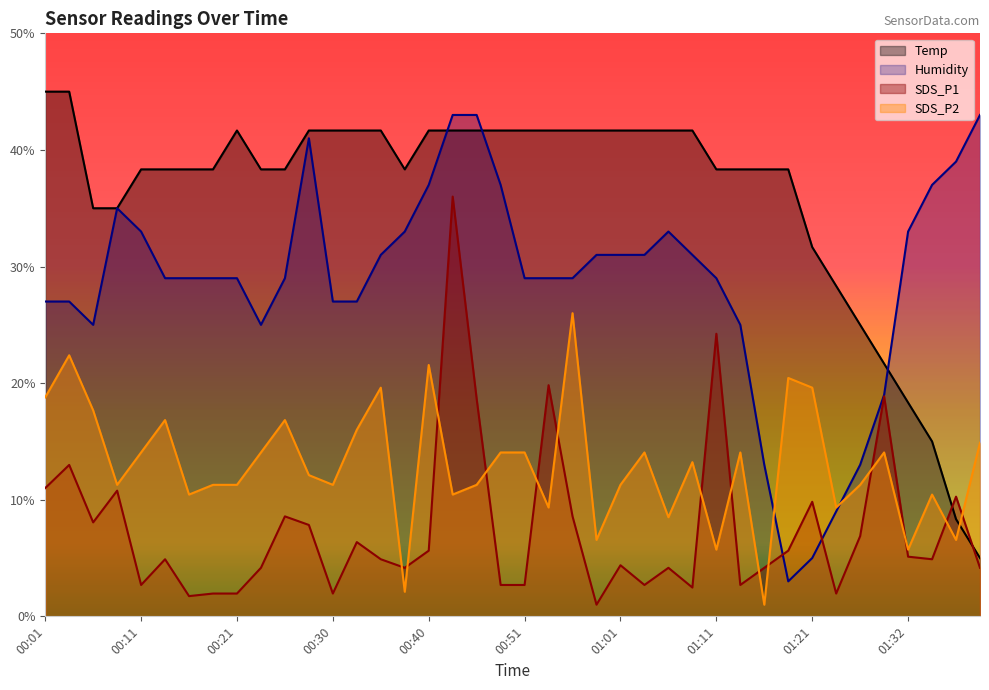

Reading left to right, what are all the values shown in this chart?

Temp: 00:01=45.0	00:04=45.0	00:06=35.0	00:08=35.0	00:11=38.3	00:13=38.3	00:16=38.3	00:18=38.3	00:21=41.7	00:23=38.3	00:26=38.3	00:28=41.7	00:30=41.7	00:33=41.7	00:35=41.7	00:38=38.3	00:40=41.7	00:43=41.7	00:45=41.7	00:48=41.7	00:51=41.7	00:53=41.7	00:56=41.7	00:58=41.7	01:01=41.7	01:03=41.7	01:06=41.7	01:08=41.7	01:11=38.3	01:13=38.3	01:16=38.3	01:18=38.3	01:21=31.7	01:24=28.3	01:26=25.0	01:29=21.7	01:32=18.3	01:35=15.0	01:37=8.3	01:40=5.0
Humidity: 00:01=27.0	00:04=27.0	00:06=25.0	00:08=35.0	00:11=33.0	00:13=29.0	00:16=29.0	00:18=29.0	00:21=29.0	00:23=25.0	00:26=29.0	00:28=41.0	00:30=27.0	00:33=27.0	00:35=31.0	00:38=33.0	00:40=37.0	00:43=43.0	00:45=43.0	00:48=37.0	00:51=29.0	00:53=29.0	00:56=29.0	00:58=31.0	01:01=31.0	01:03=31.0	01:06=33.0	01:08=31.0	01:11=29.0	01:13=25.0	01:16=13.0	01:18=3.0	01:21=5.0	01:24=9.0	01:26=13.0	01:29=19.0	01:32=33.0	01:35=37.0	01:37=39.0	01:40=43.0
SDS_P1: 00:01=11.0	00:04=13.0	00:06=8.1	00:08=10.8	00:11=2.7	00:13=4.9	00:16=1.7	00:18=2.0	00:21=2.0	00:23=4.2	00:26=8.6	00:28=7.8	00:30=2.0	00:33=6.4	00:35=4.9	00:38=4.2	00:40=5.6	00:43=36.0	00:45=18.6	00:48=2.7	00:51=2.7	00:53=19.8	00:56=8.6	00:58=1.0	01:01=4.4	01:03=2.7	01:06=4.2	01:08=2.5	01:11=24.2	01:13=2.7	01:16=4.2	01:18=5.6	01:21=9.8	01:24=2.0	01:26=6.9	01:29=18.9	01:32=5.1	01:35=4.9	01:37=10.3	01:40=4.2
SDS_P2: 00:01=18.8	00:04=22.4	00:06=17.7	00:08=11.3	00:11=14.1	00:13=16.8	00:16=10.4	00:18=11.3	00:21=11.3	00:23=14.1	00:26=16.8	00:28=12.1	00:30=11.3	00:33=16.0	00:35=19.6	00:38=2.1	00:40=21.6	00:43=10.4	00:45=11.3	00:48=14.1	00:51=14.1	00:53=9.3	00:56=26.0	00:58=6.6	01:01=11.3	01:03=14.1	01:06=8.5	01:08=13.2	01:11=5.7	01:13=14.1	01:16=1.0	01:18=20.4	01:21=19.6	01:24=9.3	01:26=11.3	01:29=14.1	01:32=5.7	01:35=10.4	01:37=6.6	01:40=14.9